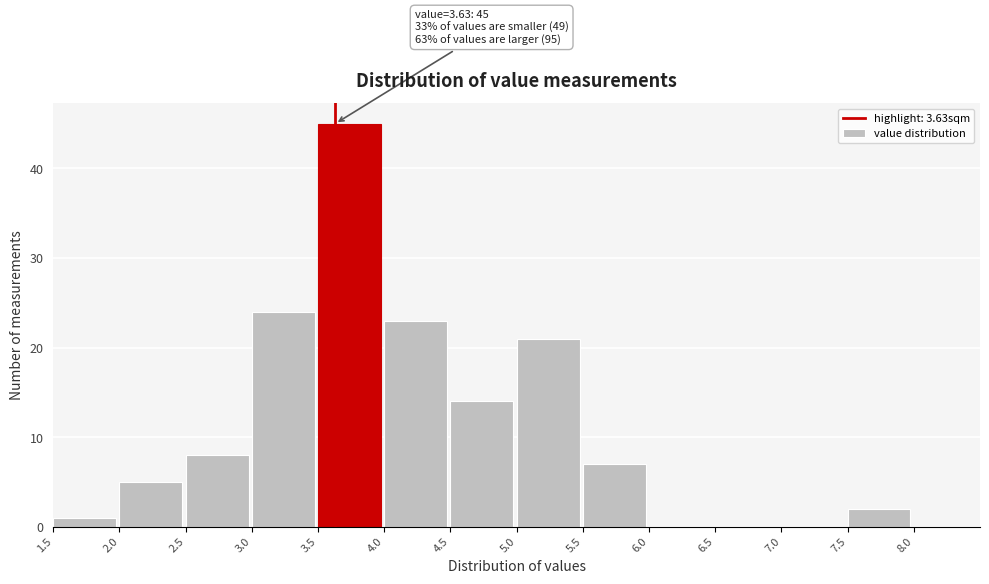

Over which range of the x-axis is the bar tallest?

3.5 to 4.0